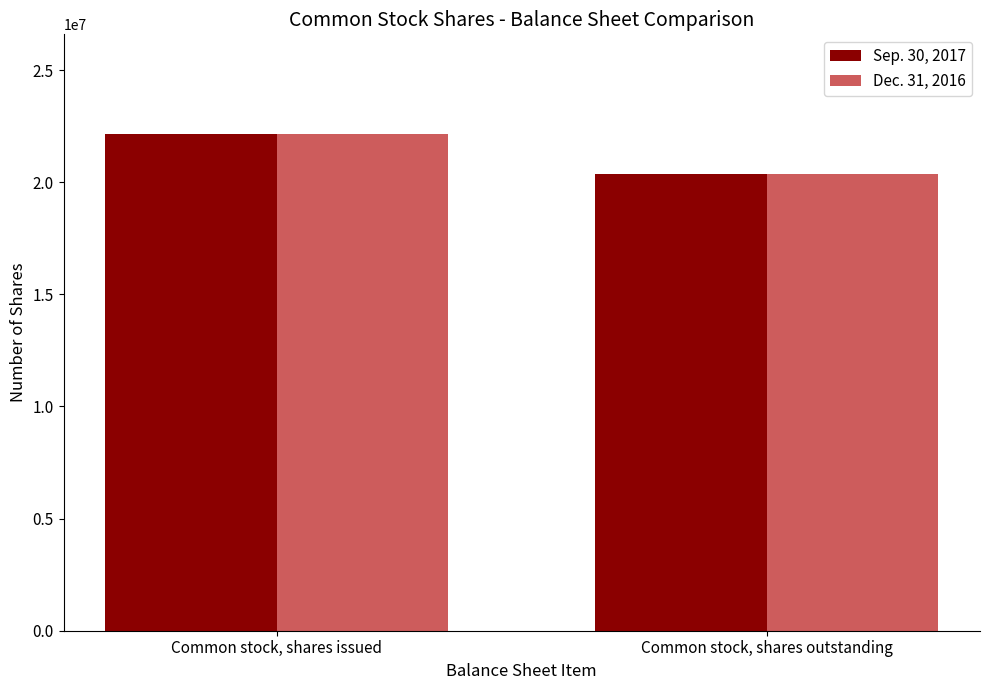

List the labels in order of Sep. 30, 2017 value, largest first.

Common stock, shares issued, Common stock, shares outstanding